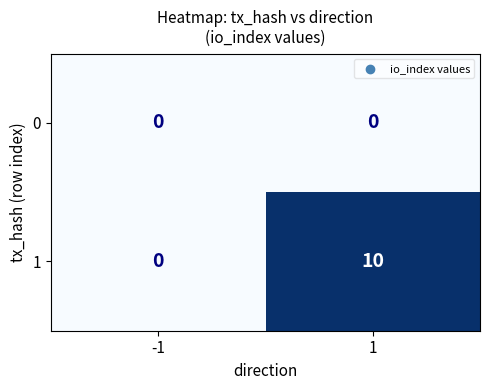

Is it true that 1 equals 10 at 1?

True